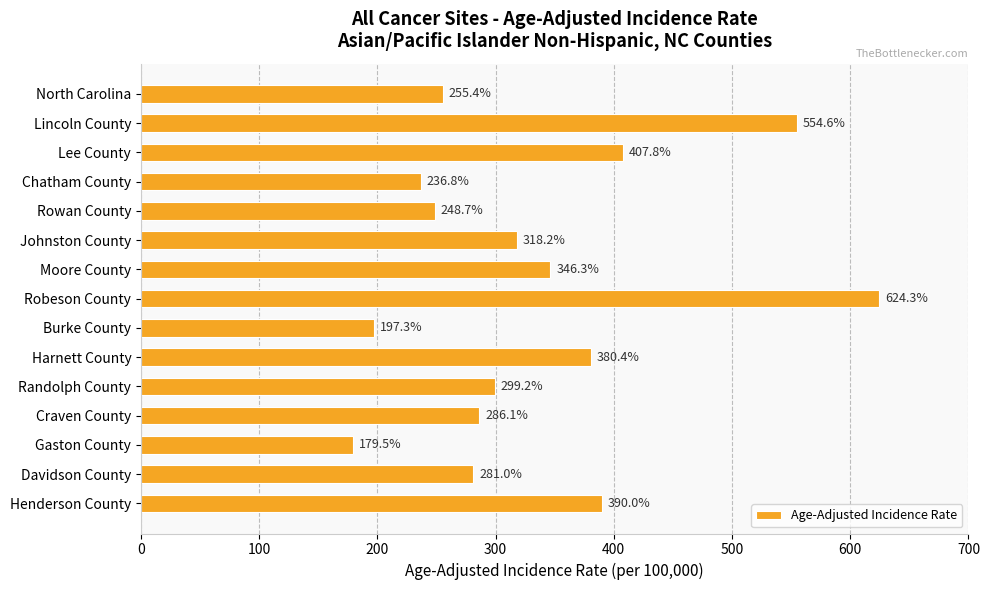

What is the greatest value displayed?

624.3